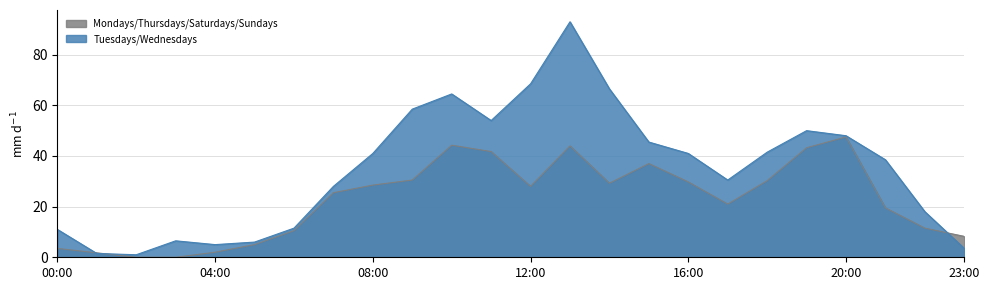

Which series has the largest range (max minus min)?

Tuesdays/Wednesdays